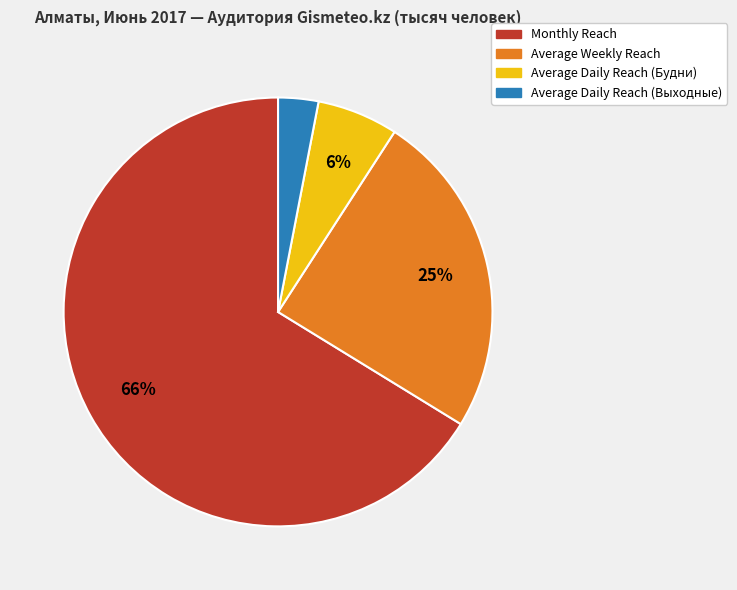

Which slice is the smallest?

Average Daily Reach (Выходные)